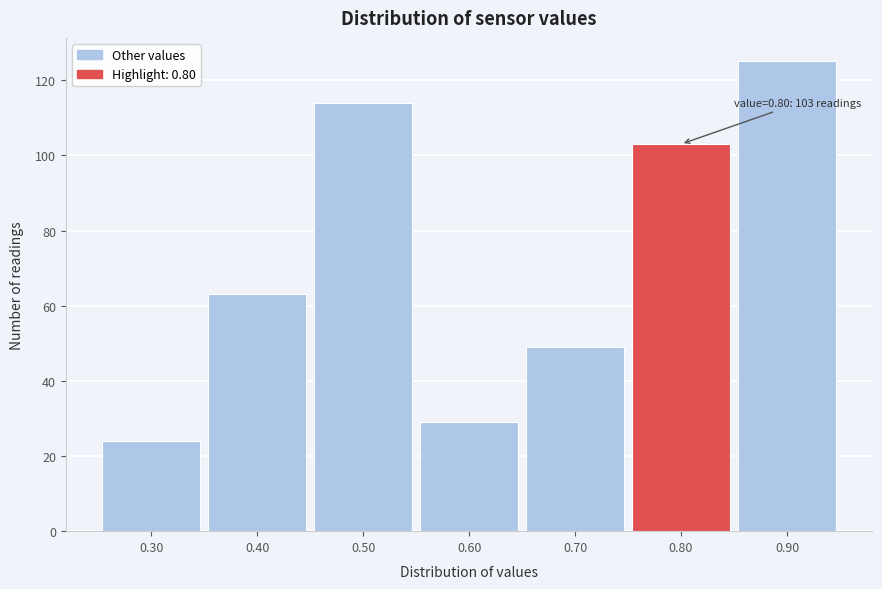

Which range on the x-axis has the tallest bar?

0.85 to 0.95